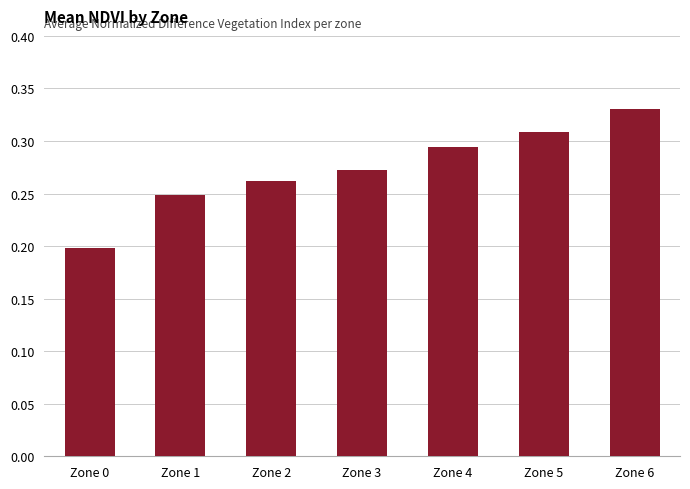

True or false: the data shows 0.3 at Zone 0.

False